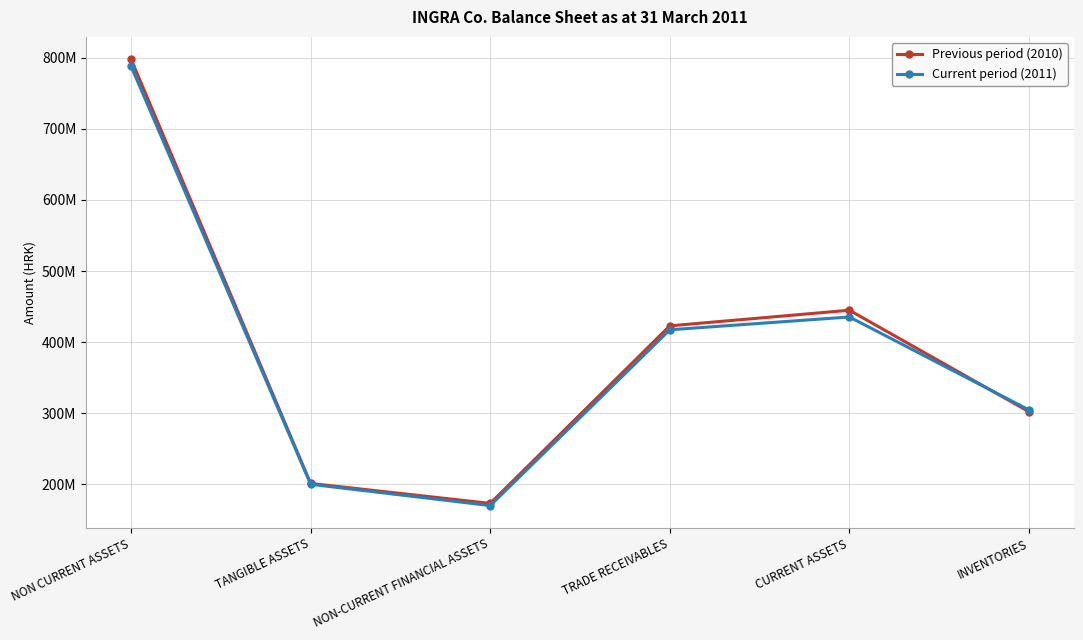

Is this an area chart (filled region under the line)?

No